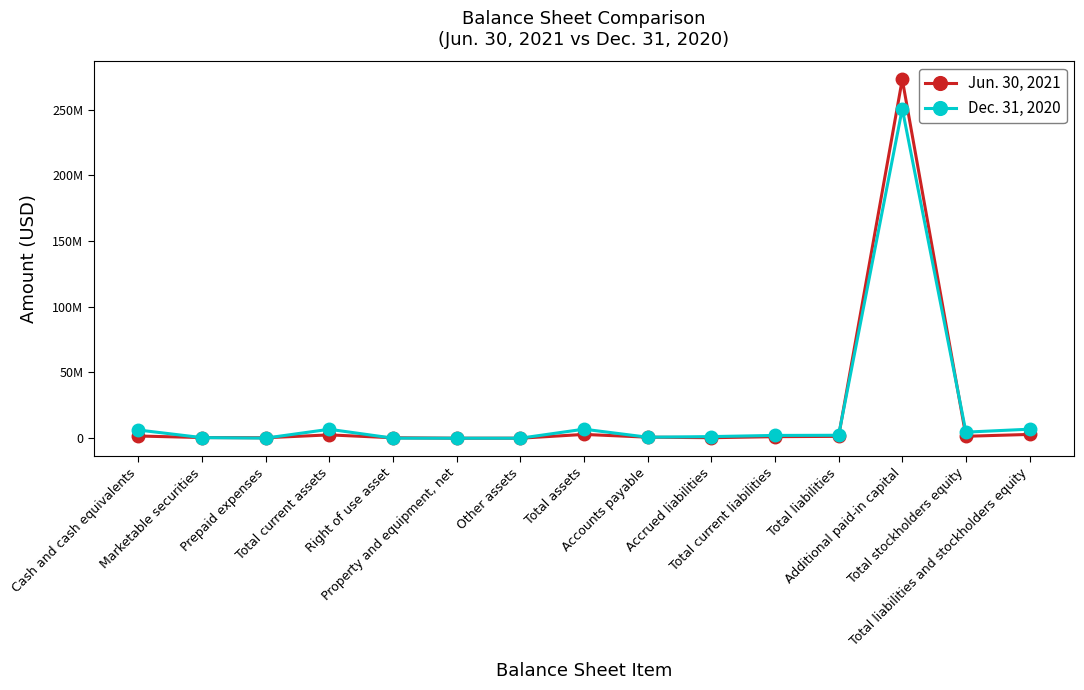

What is the value of the Dec. 31, 2020 point at the 14th from the left?

4625562